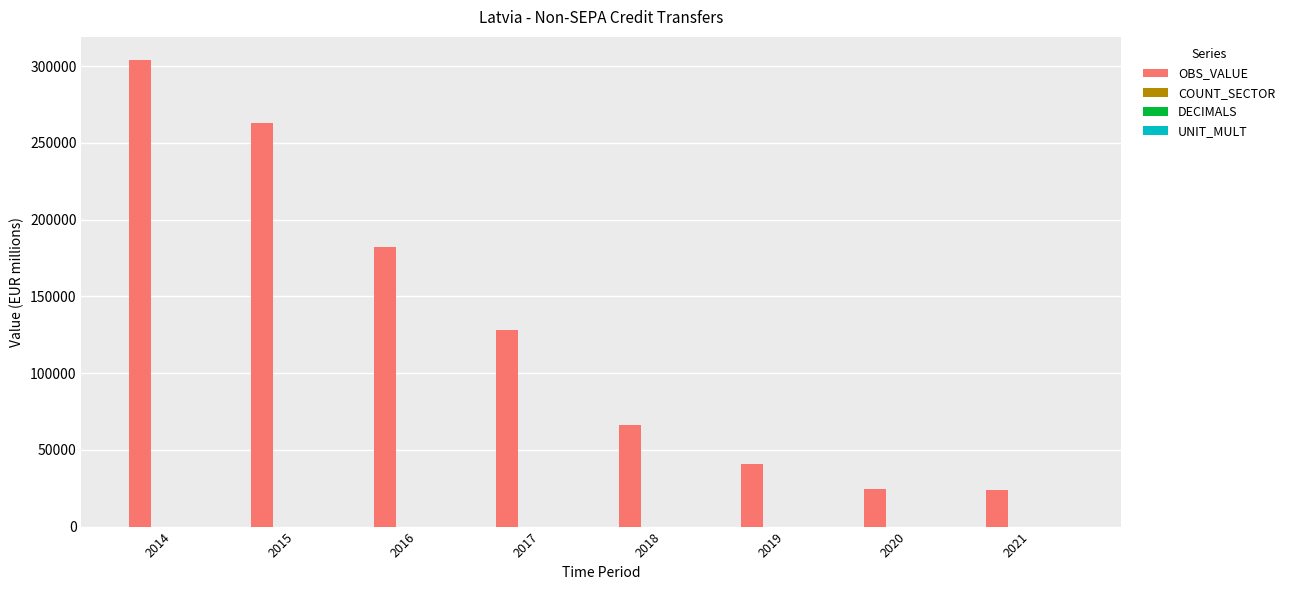

What is the sum of the OBS_VALUE values at 2016 and 2020?

206670.3